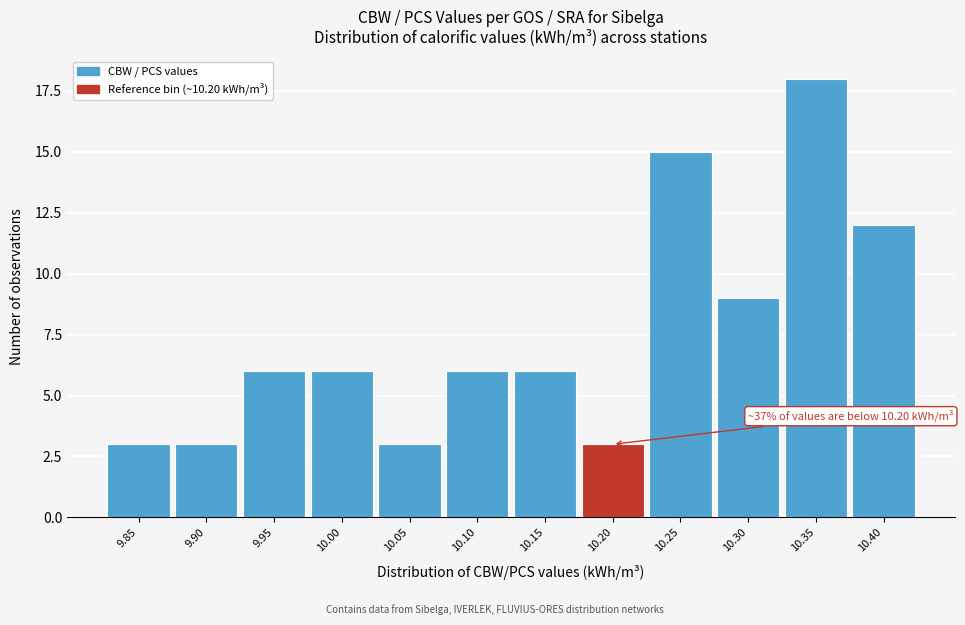

Reading left to right, list all the values displayed in this chart.

3	3	6	6	3	6	6	3	15	9	18	12